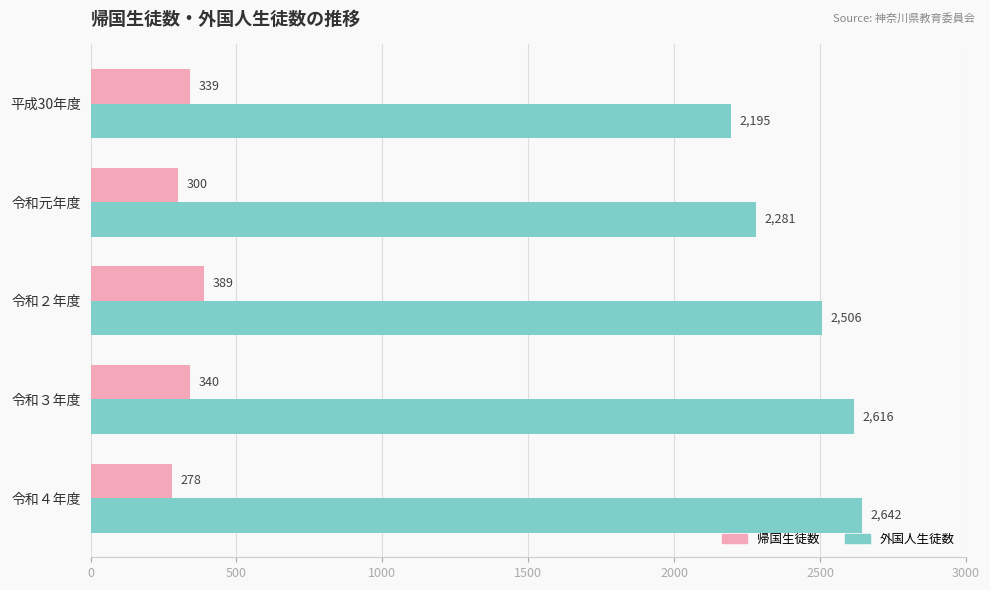

Between 令和３年度 and 令和４年度, which series saw the biggest shift?

帰国生徒数